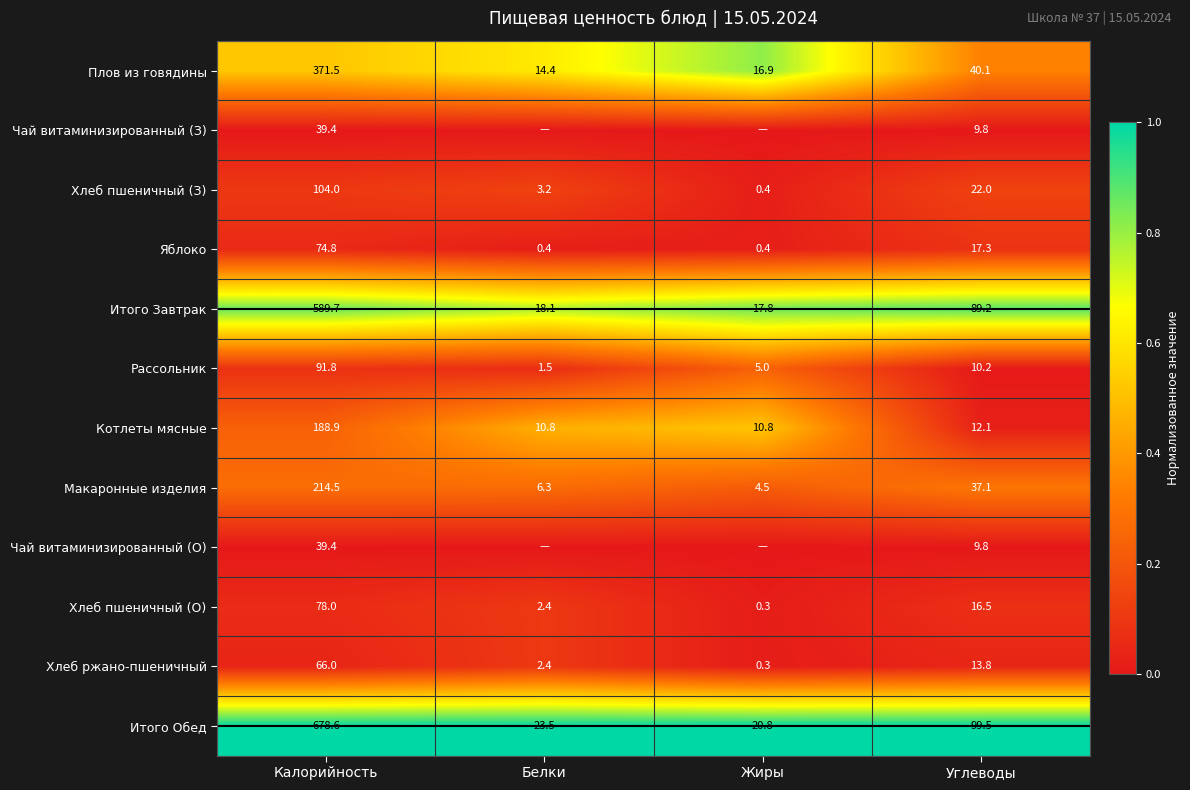

Is the value of Итого Обед at Жиры greater than the value of Хлеб пшеничный (О) at Калорийность?

No